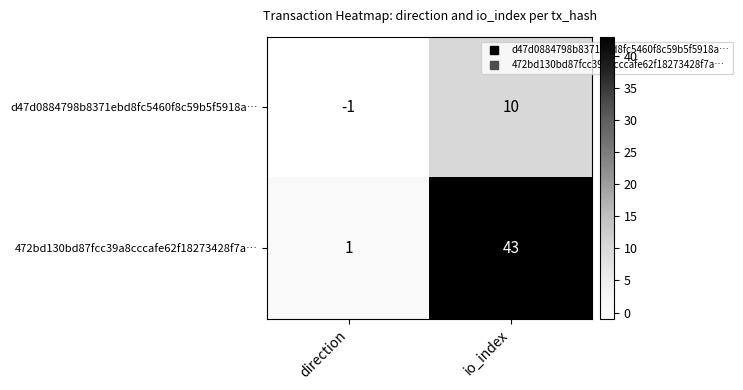

How many data points does each series have?

2